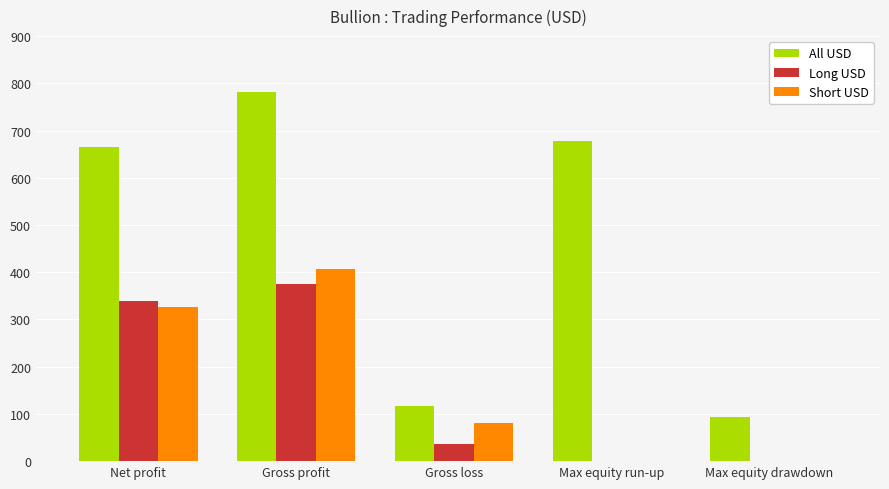

What are all the series names shown in the legend?

All USD, Long USD, Short USD